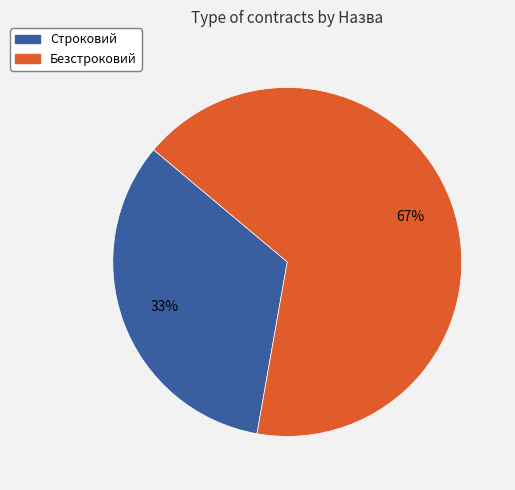

True or false: Строковий accounts for 20% of the total.

False